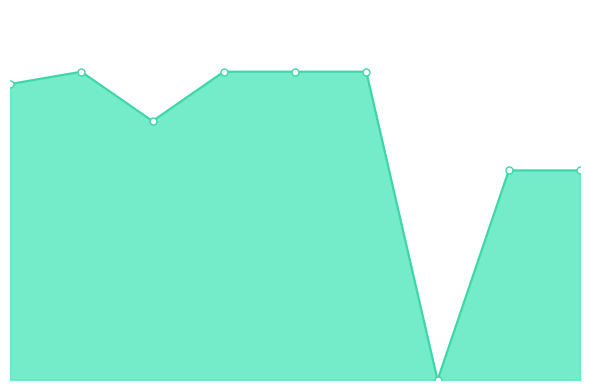

At which category does the chart reach its minimum across all series?

7